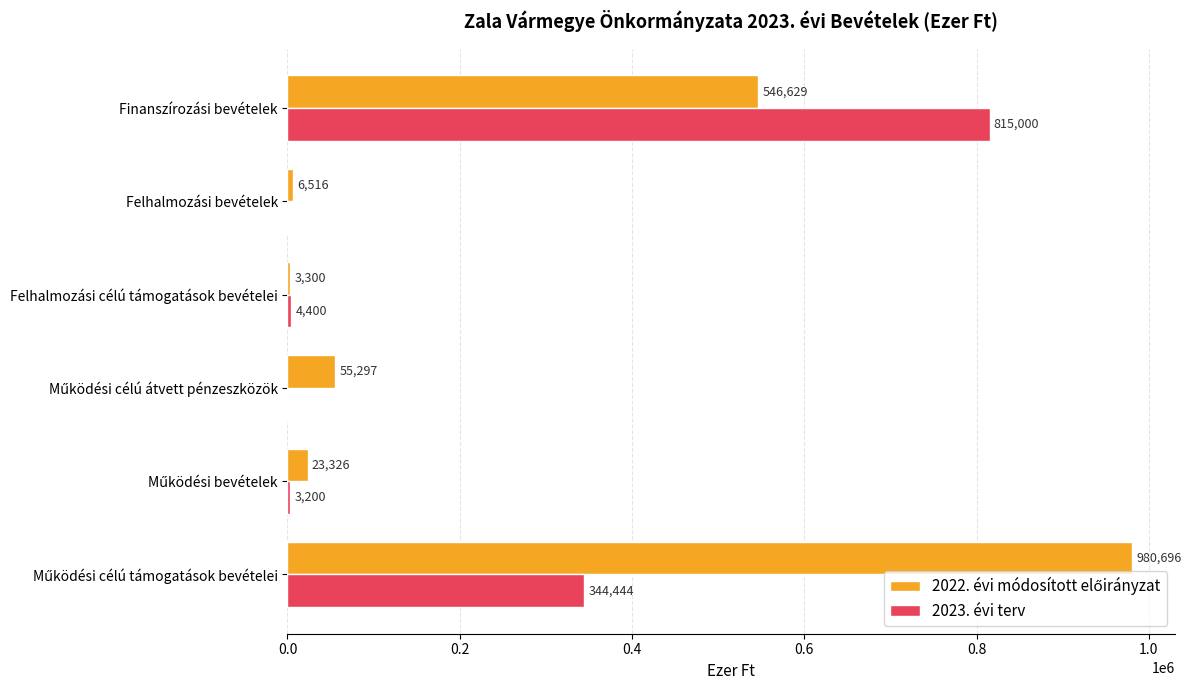

The value of 2023. évi terv at Finanszírozási bevételek is 815000. True or false?

True